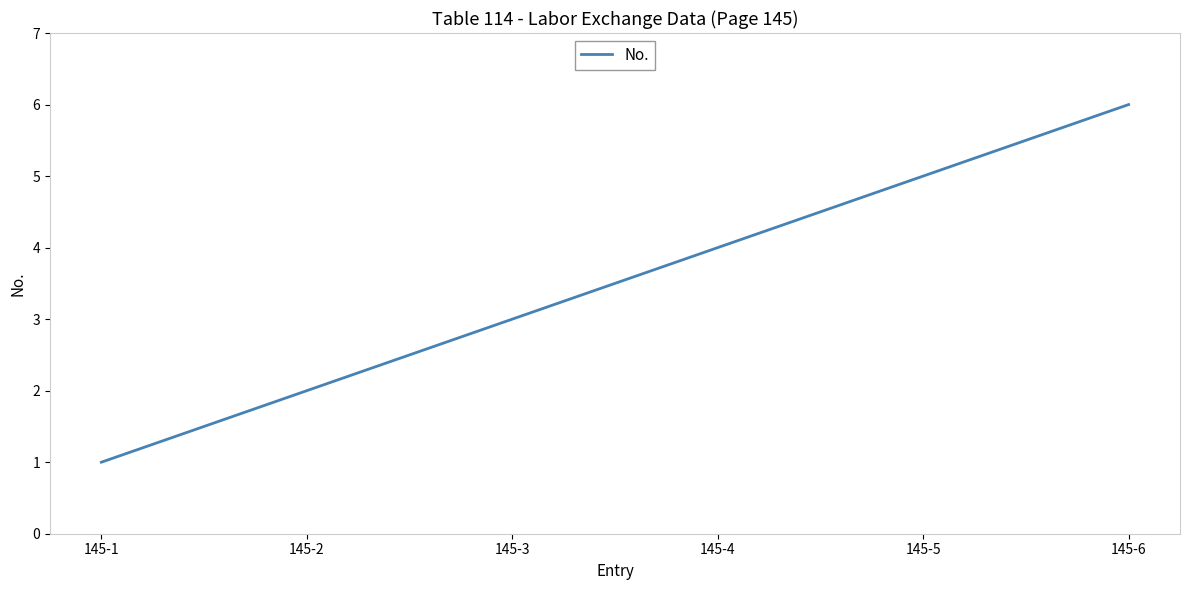

Reading right to left, transcribe all the data shown in this chart.

6	5	4	3	2	1